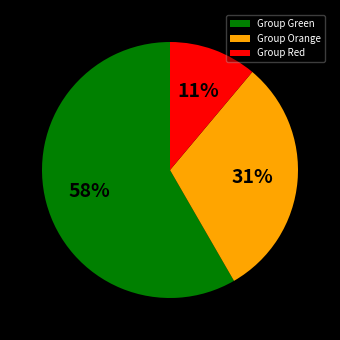

Does any single category account for the majority?

Yes